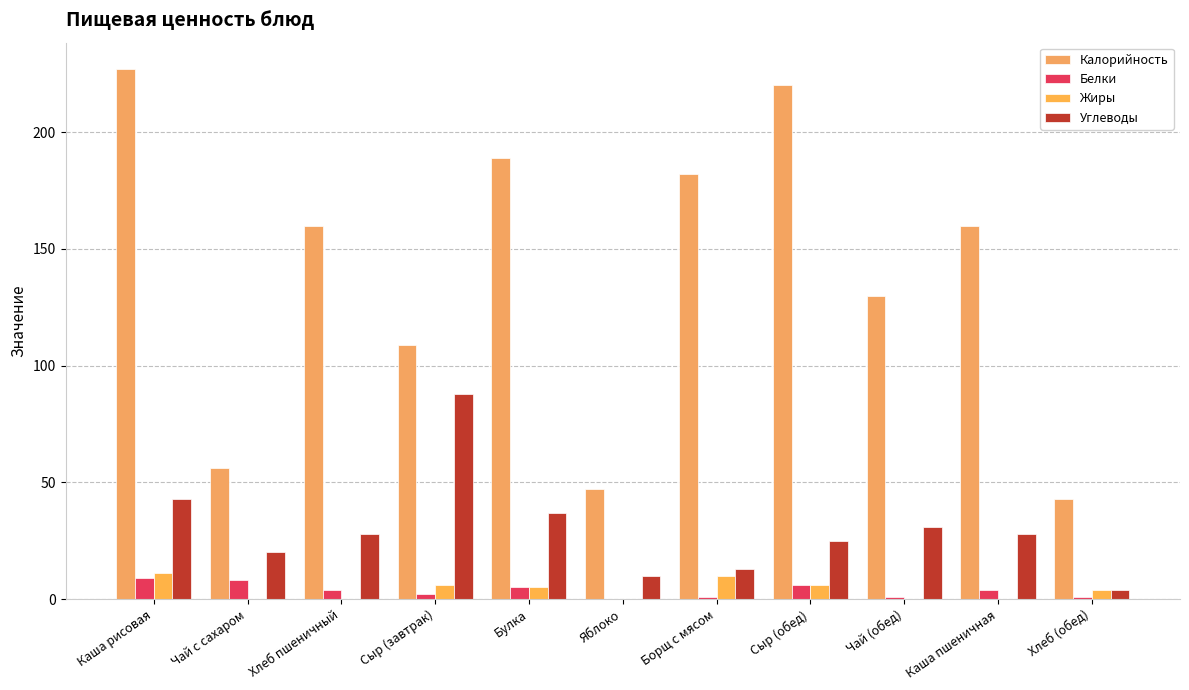

What are all the series names shown in the legend?

Калорийность, Белки, Жиры, Углеводы